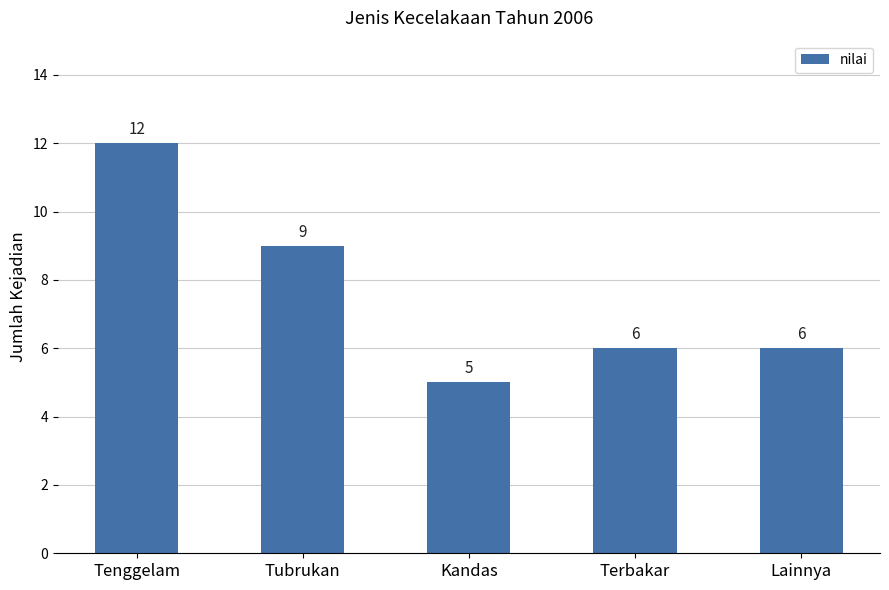

What is the label of the 1st bar from the right?

Lainnya